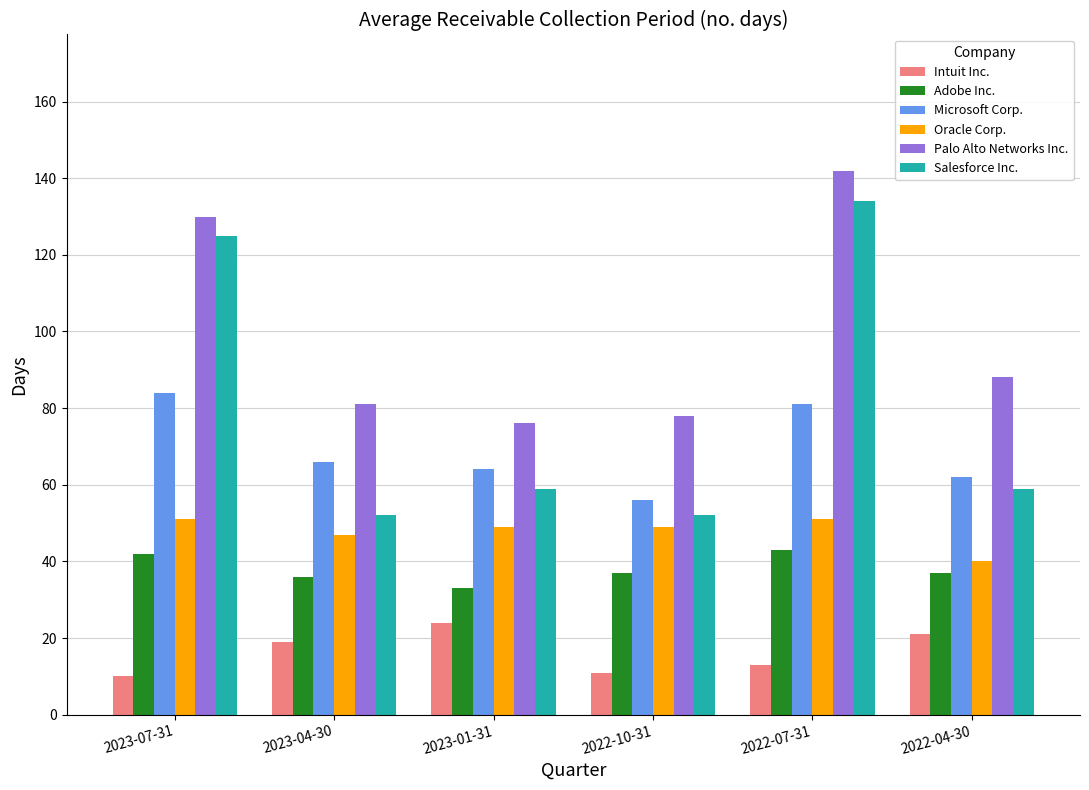

What is the spread (max minus min) of values at 2022-04-30?

67